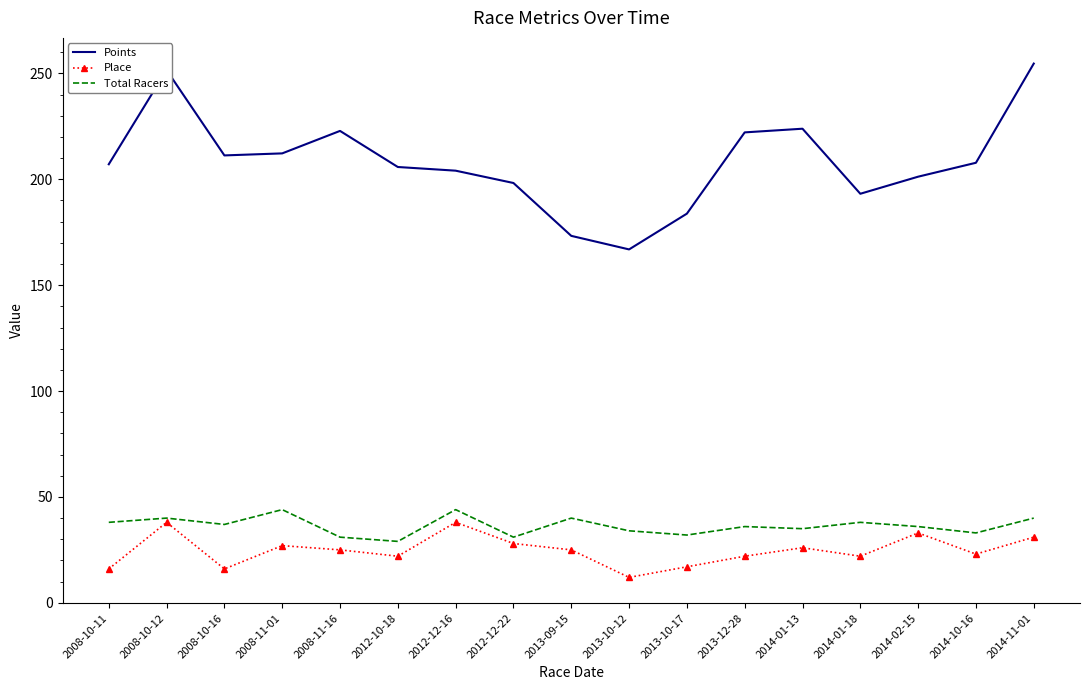

At 2012-10-18, list the series in order from largest to smallest.

Points, Total Racers, Place